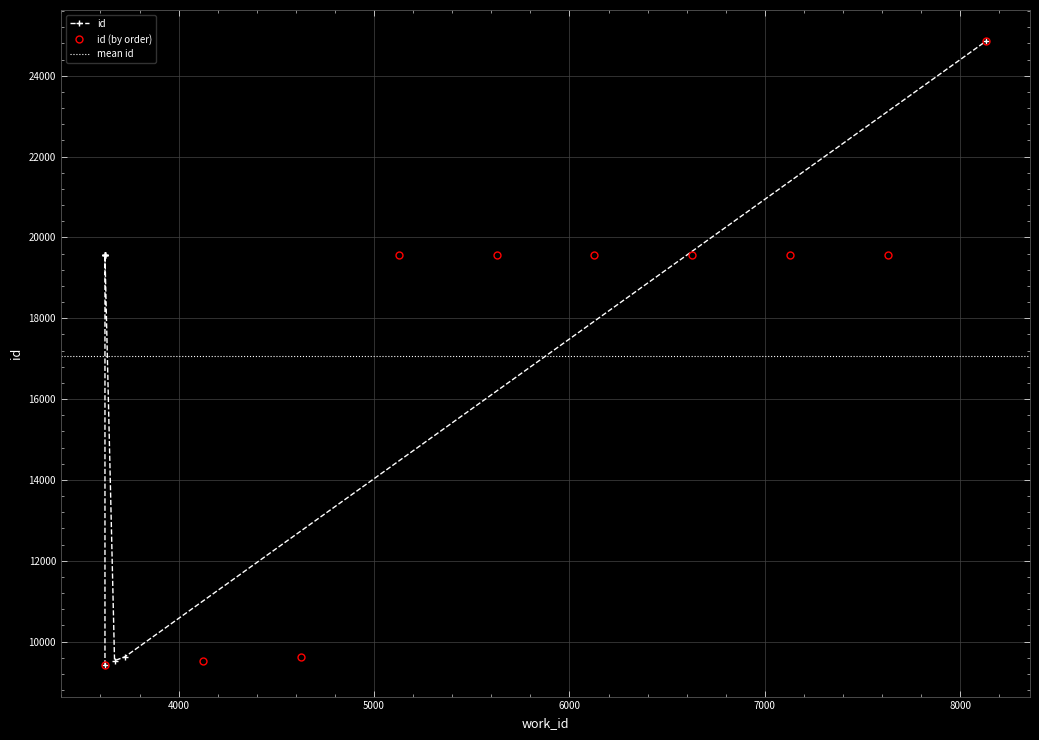

What is the label of the 1st point from the left?

3623